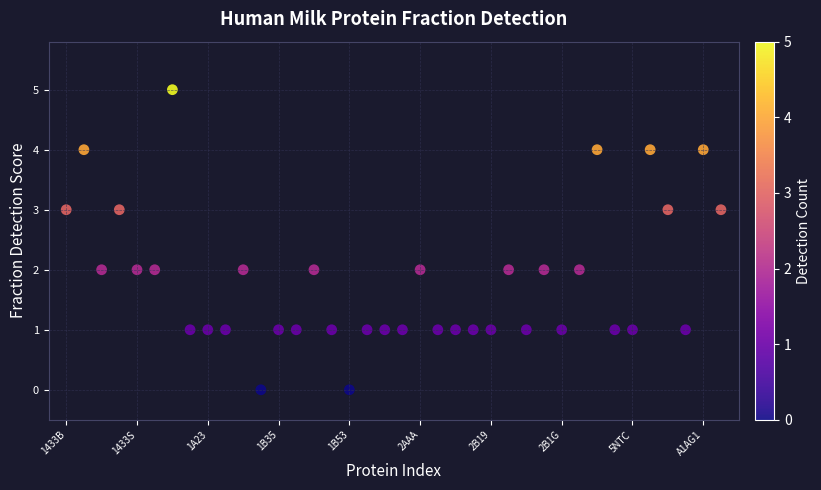

What is the range of Y values (max minus min)?

5